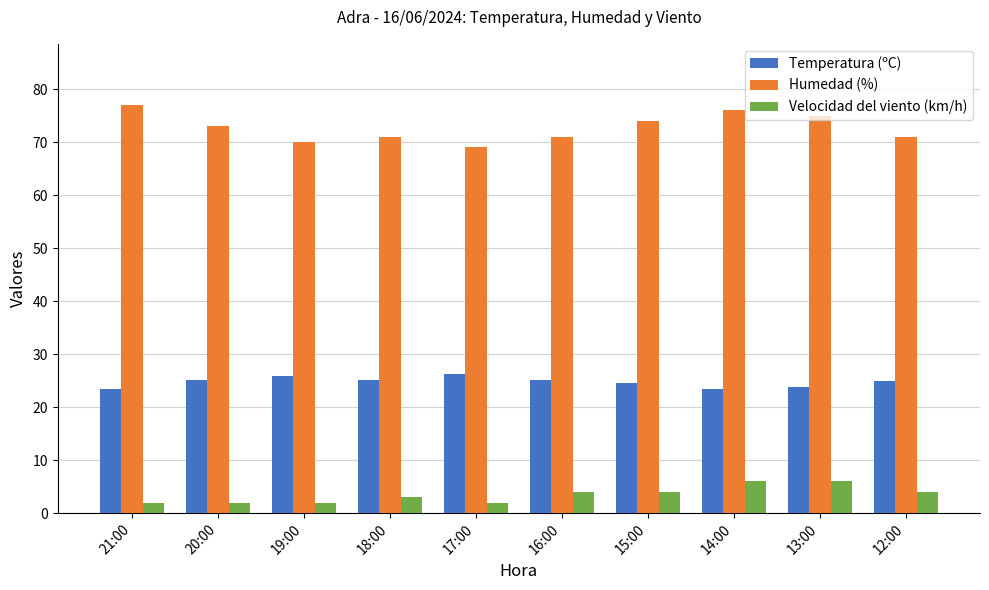

Which series has the largest total across all categories?

Humedad (%)